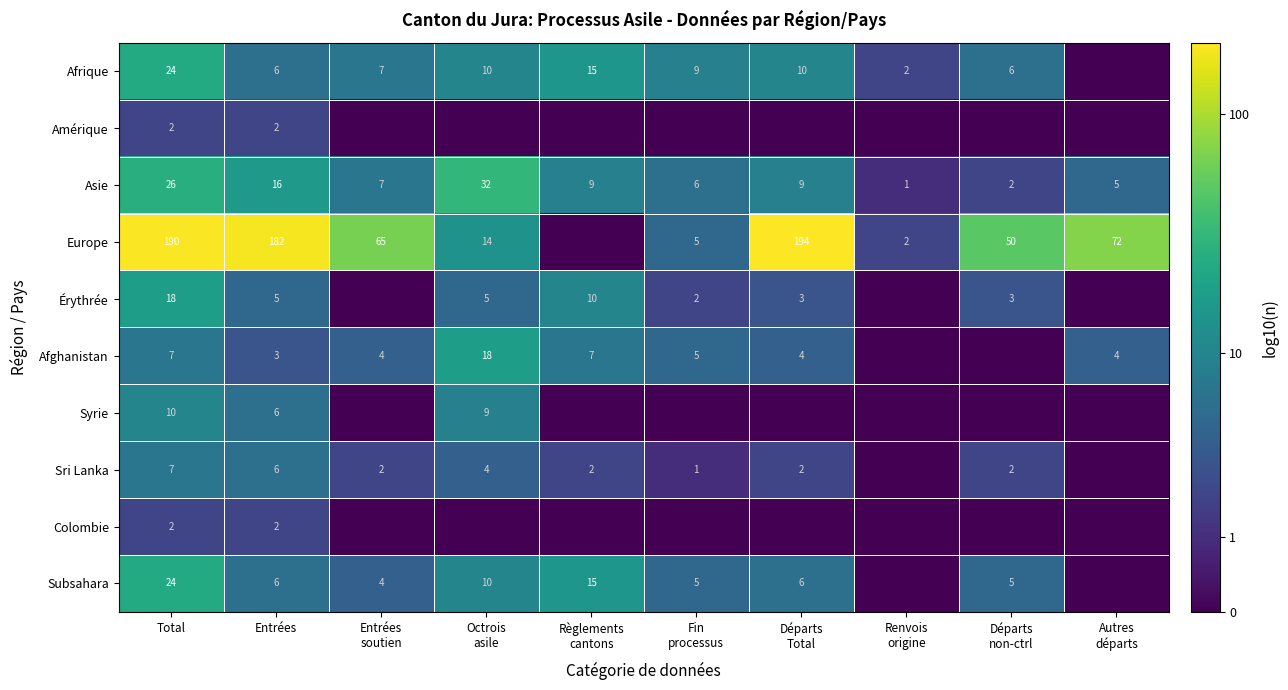

At how many categories does at least one series exceed 0?

10